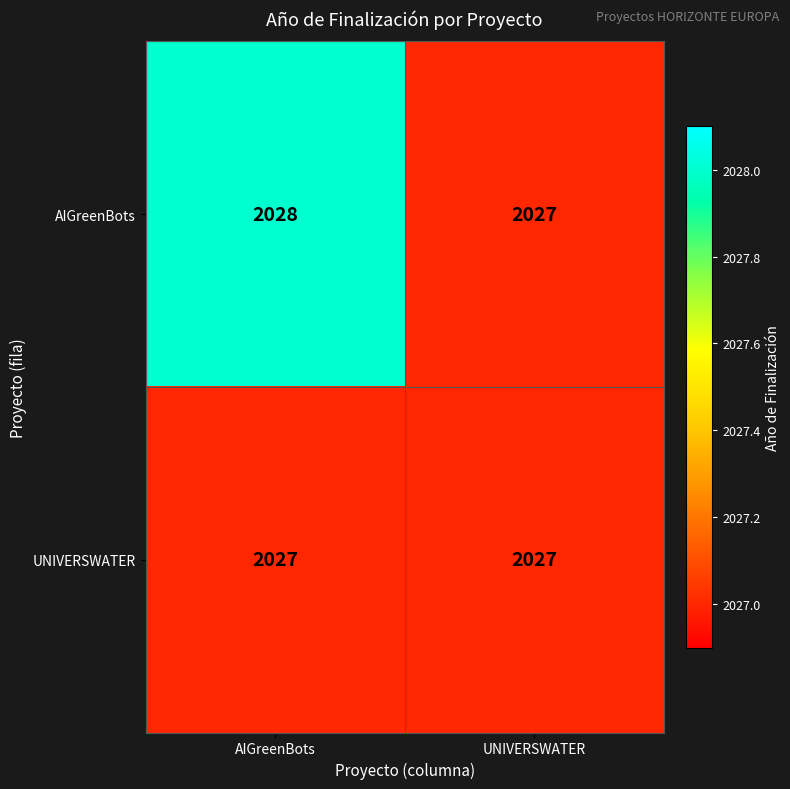

At which label is AIGreenBots closest to 2027?

UNIVERSWATER